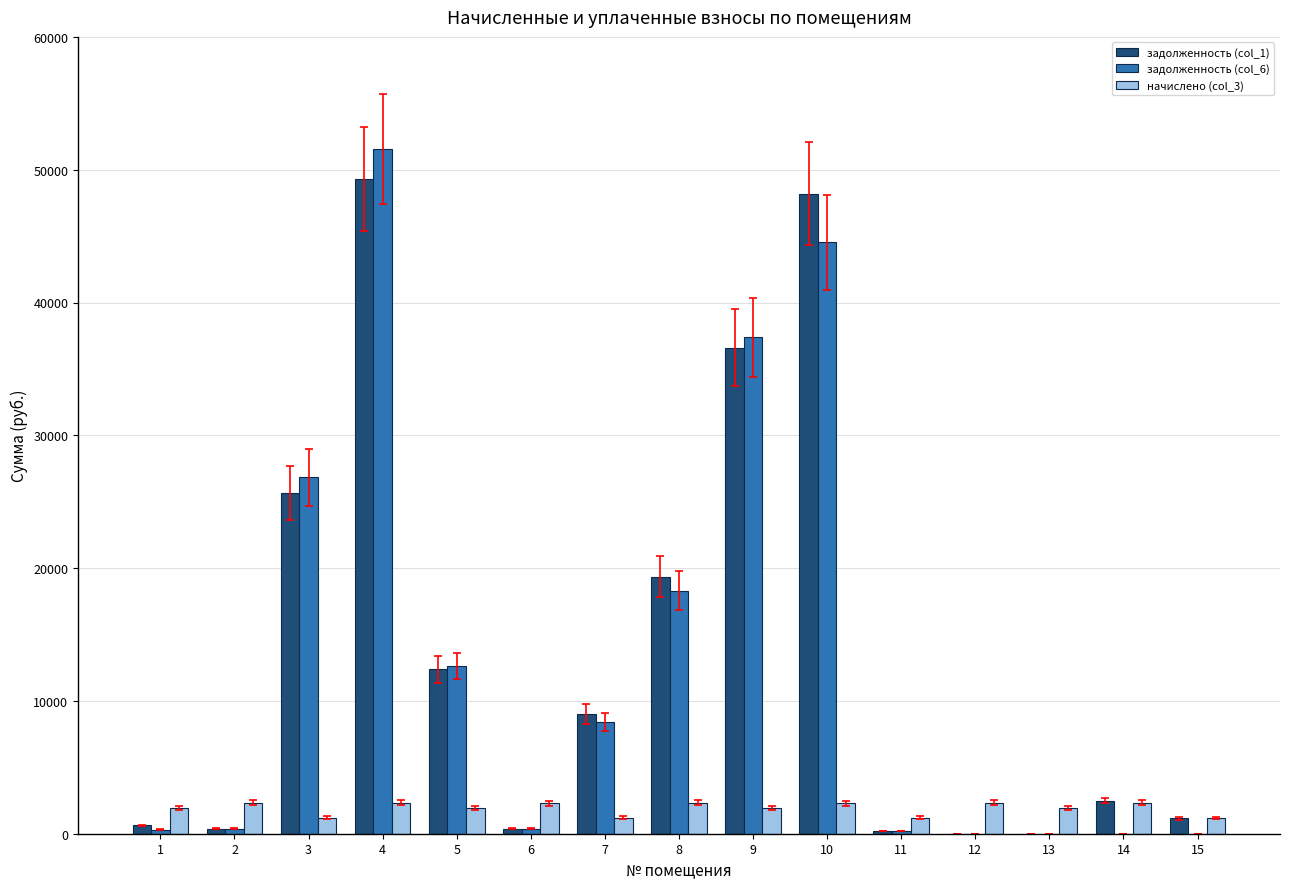

Does the chart contain stacked bars?

No